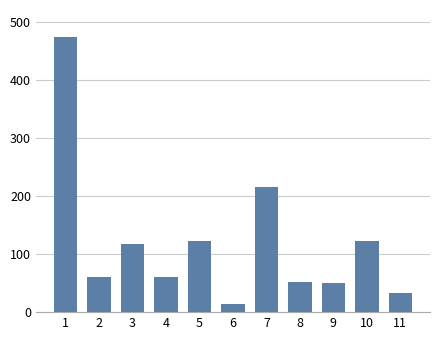

At which label is the value closest to 243?

7